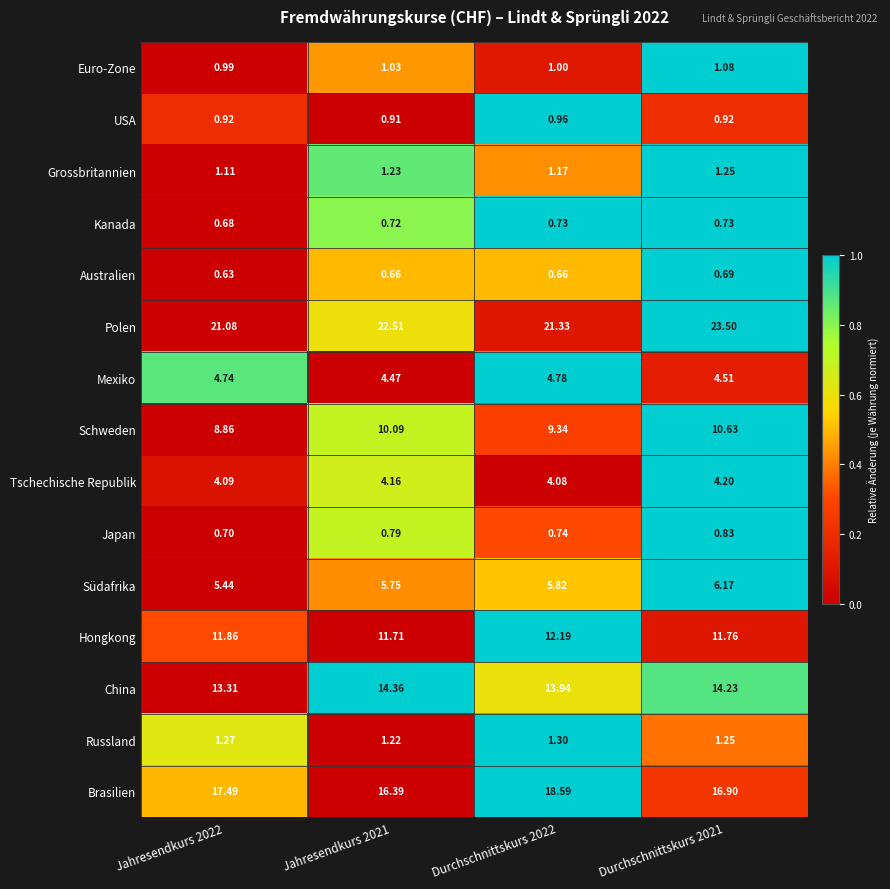

Which series has the widest spread of values?

Polen